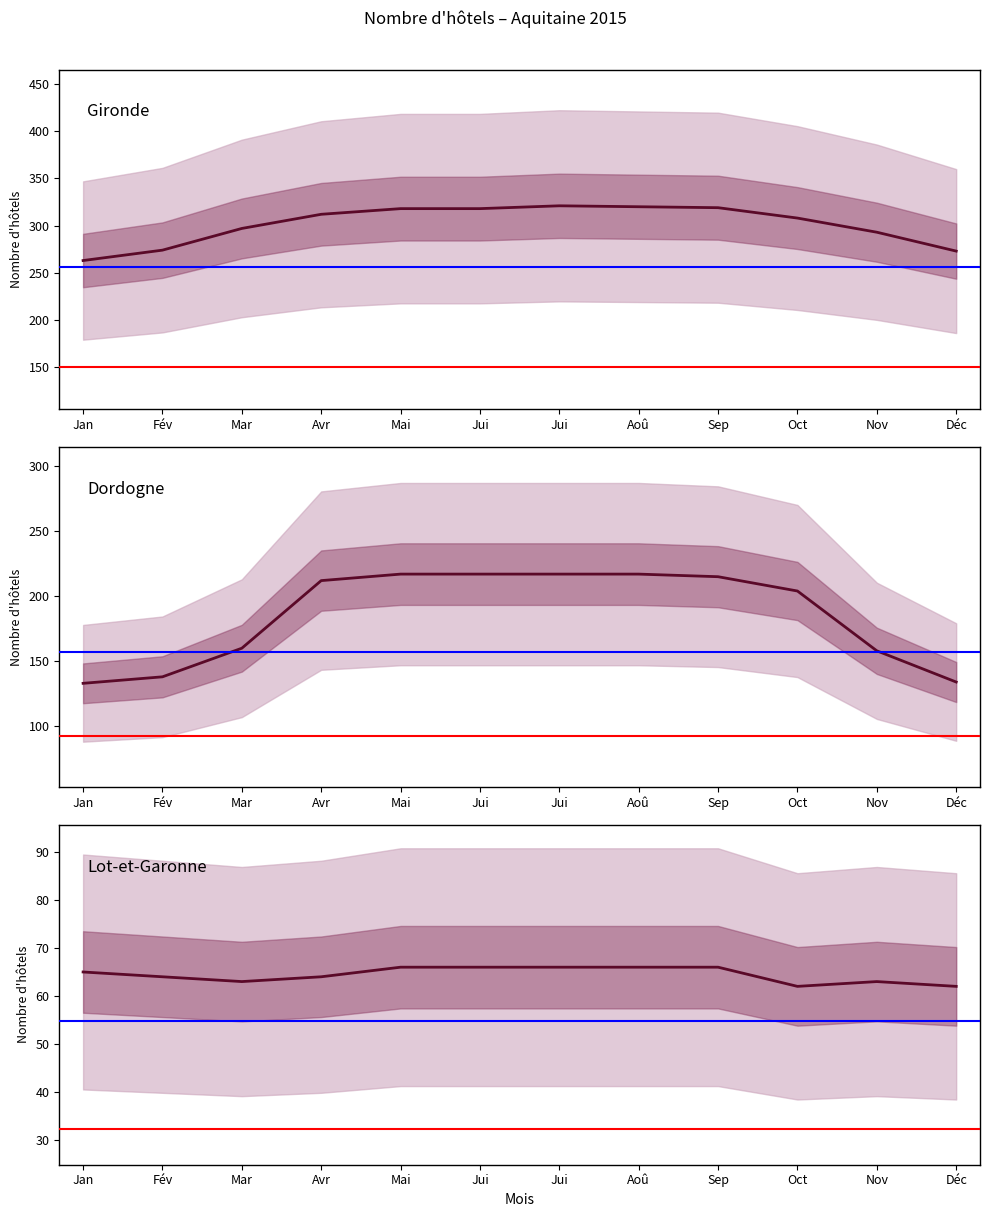

Which series has the largest total across all categories?

Gironde